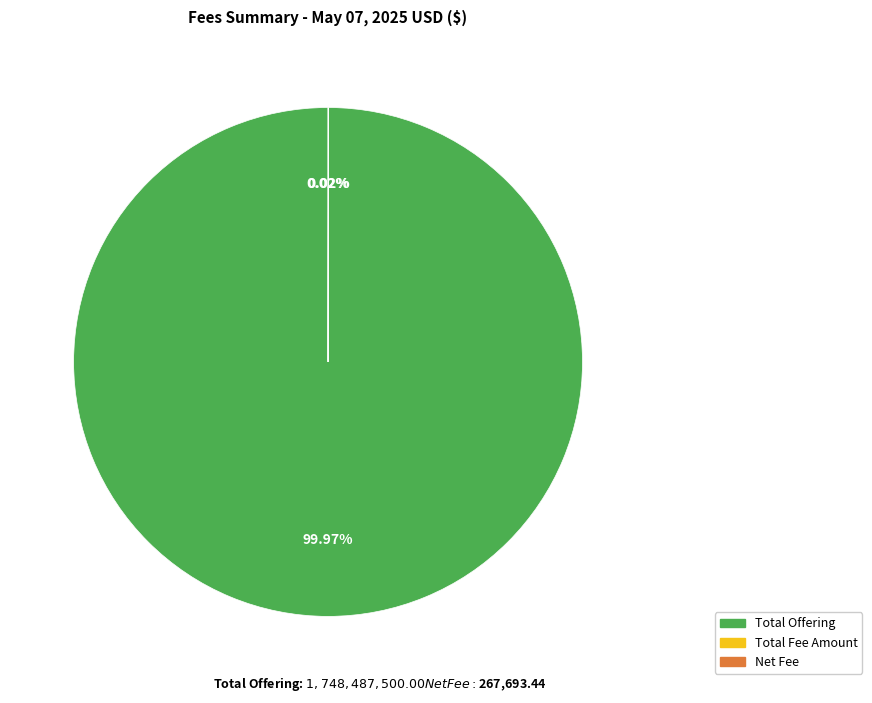

Which slice is the largest?

Total Offering